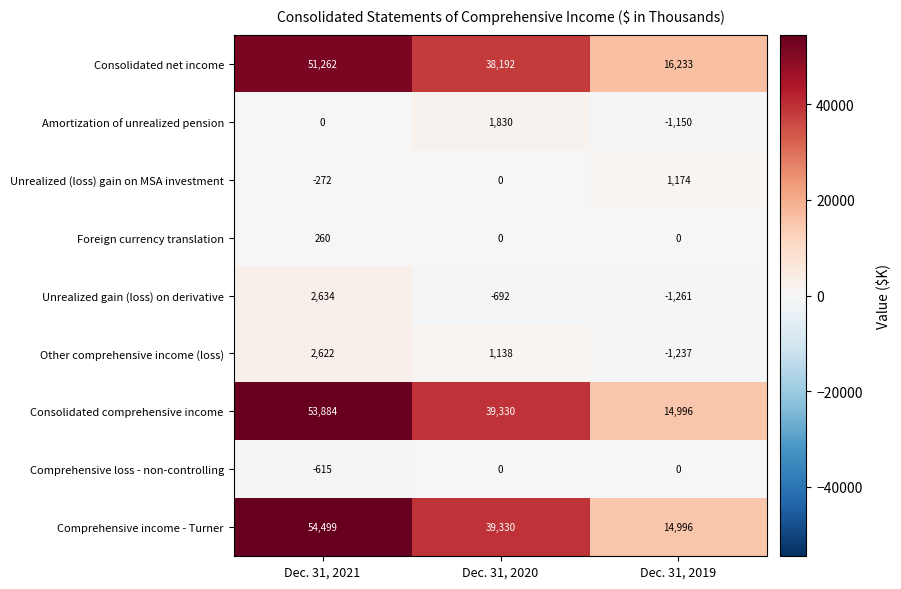

What is the minimum value shown in the chart?

-1261